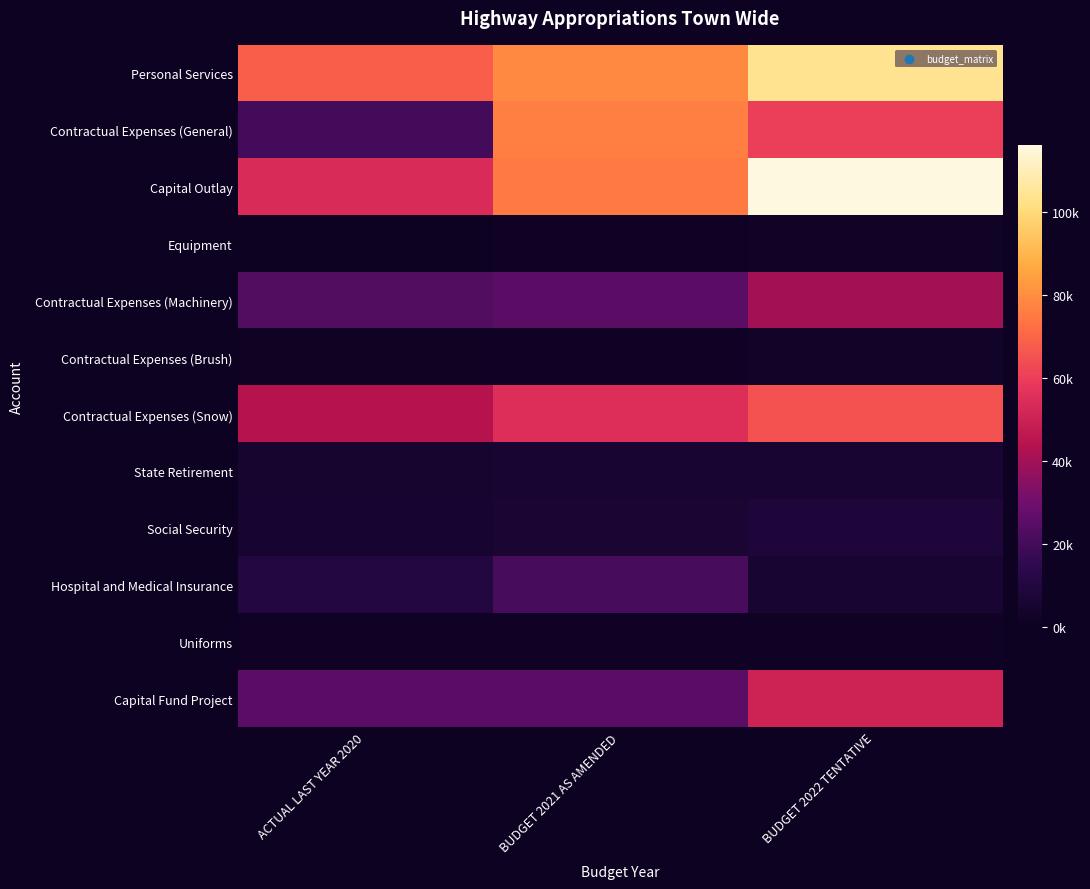

Reading left to right, list all the values displayed in this chart.

Personal Services: ACTUAL LAST YEAR 2020=68225	BUDGET 2021 AS AMENDED=79000	BUDGET 2022 TENTATIVE=103839
Contractual Expenses (General): ACTUAL LAST YEAR 2020=20388	BUDGET 2021 AS AMENDED=75988	BUDGET 2022 TENTATIVE=60000
Capital Outlay: ACTUAL LAST YEAR 2020=53782	BUDGET 2021 AS AMENDED=75000	BUDGET 2022 TENTATIVE=116297
Equipment: ACTUAL LAST YEAR 2020=0	BUDGET 2021 AS AMENDED=1500	BUDGET 2022 TENTATIVE=2000
Contractual Expenses (Machinery): ACTUAL LAST YEAR 2020=23547	BUDGET 2021 AS AMENDED=25000	BUDGET 2022 TENTATIVE=40000
Contractual Expenses (Brush): ACTUAL LAST YEAR 2020=1283	BUDGET 2021 AS AMENDED=1700	BUDGET 2022 TENTATIVE=2500
Contractual Expenses (Snow): ACTUAL LAST YEAR 2020=43828	BUDGET 2021 AS AMENDED=55000	BUDGET 2022 TENTATIVE=65000
State Retirement: ACTUAL LAST YEAR 2020=4837	BUDGET 2021 AS AMENDED=5890	BUDGET 2022 TENTATIVE=5890
Social Security: ACTUAL LAST YEAR 2020=5320	BUDGET 2021 AS AMENDED=6043	BUDGET 2022 TENTATIVE=8250
Hospital and Medical Insurance: ACTUAL LAST YEAR 2020=10263	BUDGET 2021 AS AMENDED=21000	BUDGET 2022 TENTATIVE=5500
Uniforms: ACTUAL LAST YEAR 2020=1736	BUDGET 2021 AS AMENDED=1500	BUDGET 2022 TENTATIVE=1500
Capital Fund Project: ACTUAL LAST YEAR 2020=25000	BUDGET 2021 AS AMENDED=25000	BUDGET 2022 TENTATIVE=50000